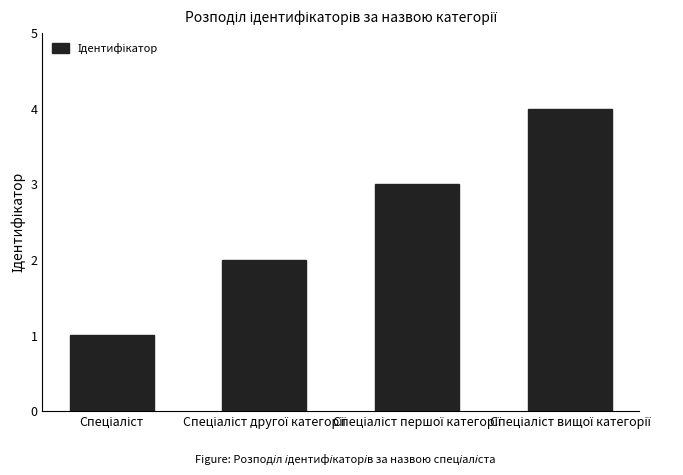

What is the sum of all values?

10